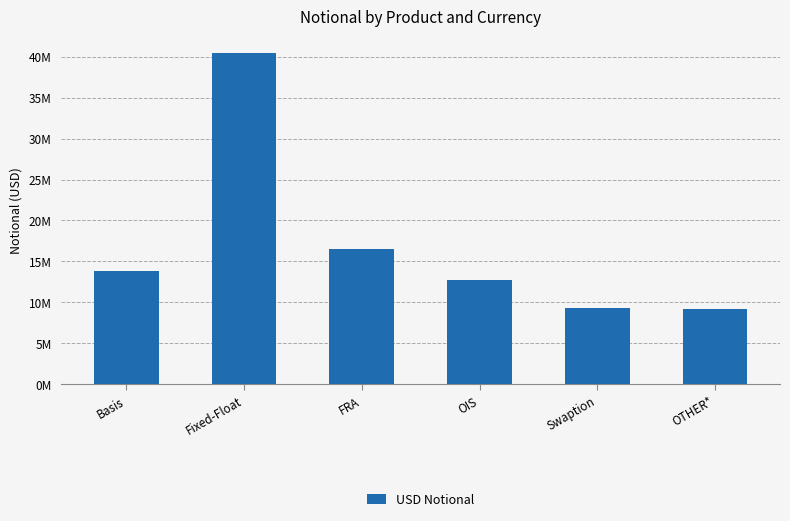

What is the smallest value displayed?

9239026